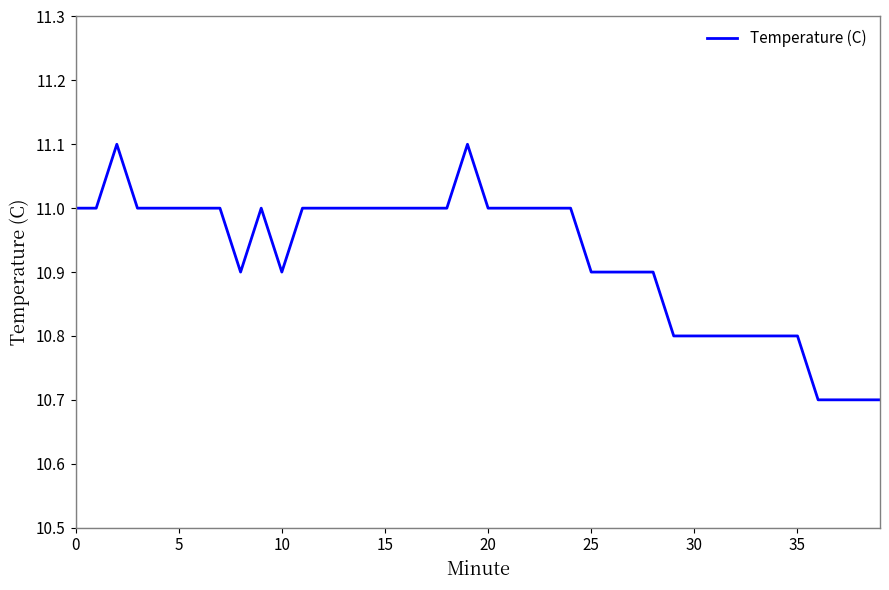

What is the difference between the maximum and minimum values?

0.4